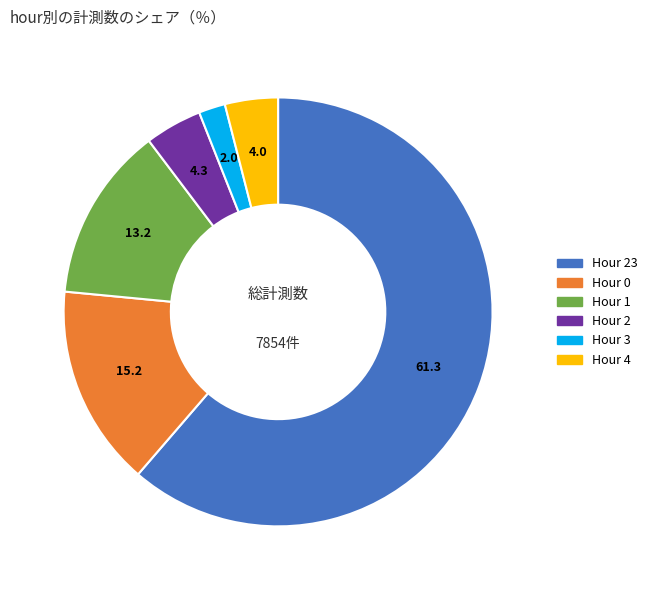

Is there any slice that represents more than half of the pie?

Yes